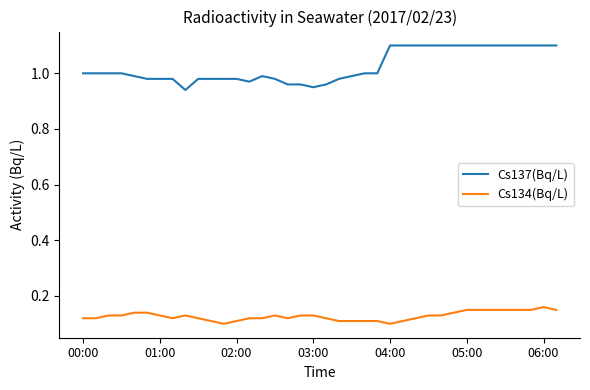

Rank the series by their maximum value, from highest to lowest.

Cs137(Bq/L), Cs134(Bq/L)